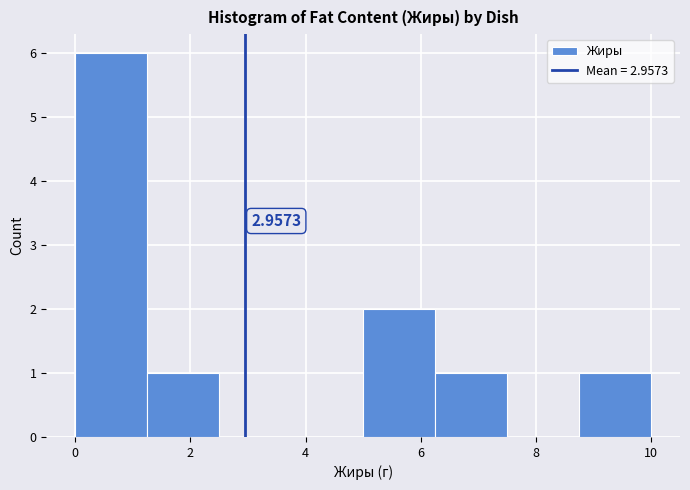

Over which range of the x-axis is the bar tallest?

0.00 to 1.25